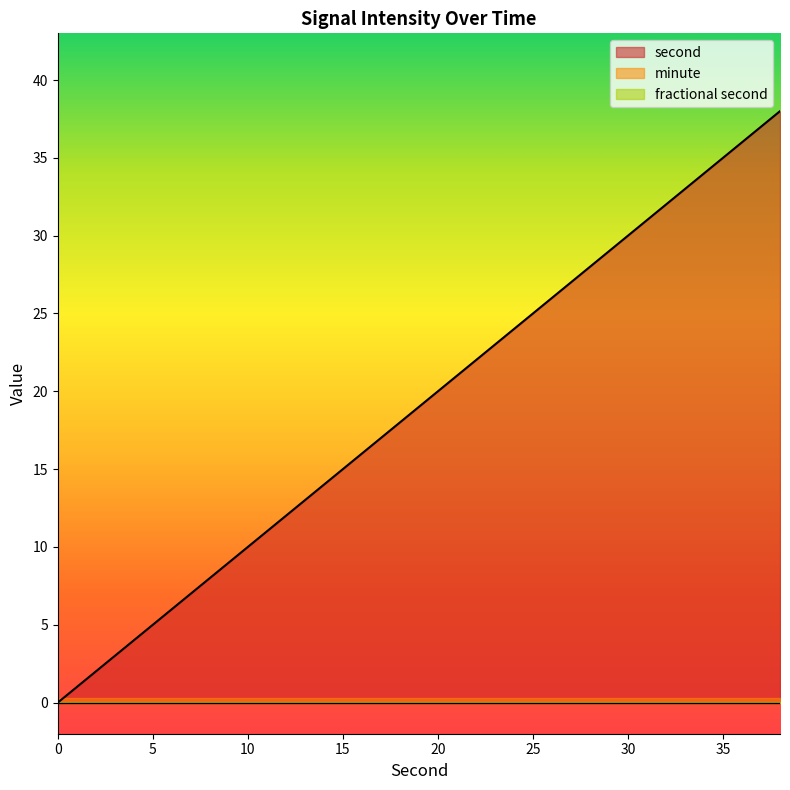

At how many categories does at least one series exceed 29?

5